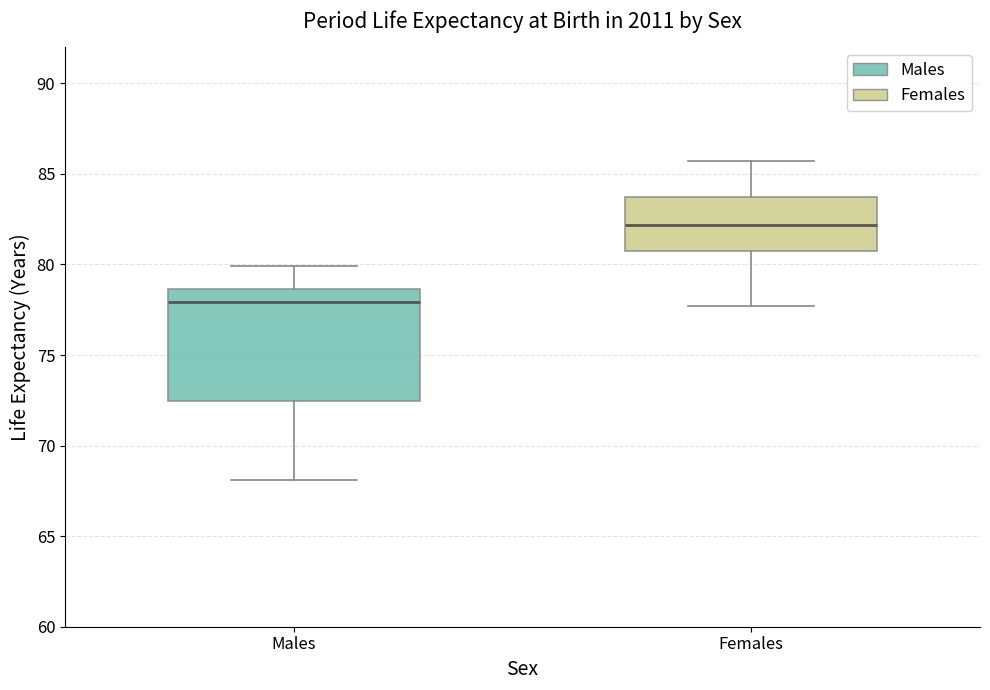

Which box's median line is the highest?

Females